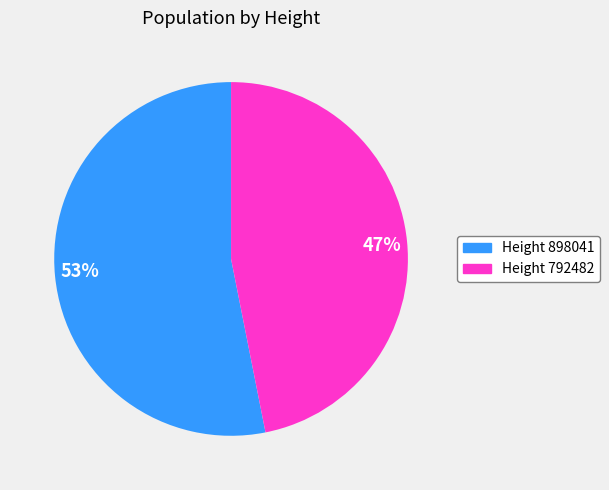

What percentage is the Height 792482 slice, to the nearest percent?

47%